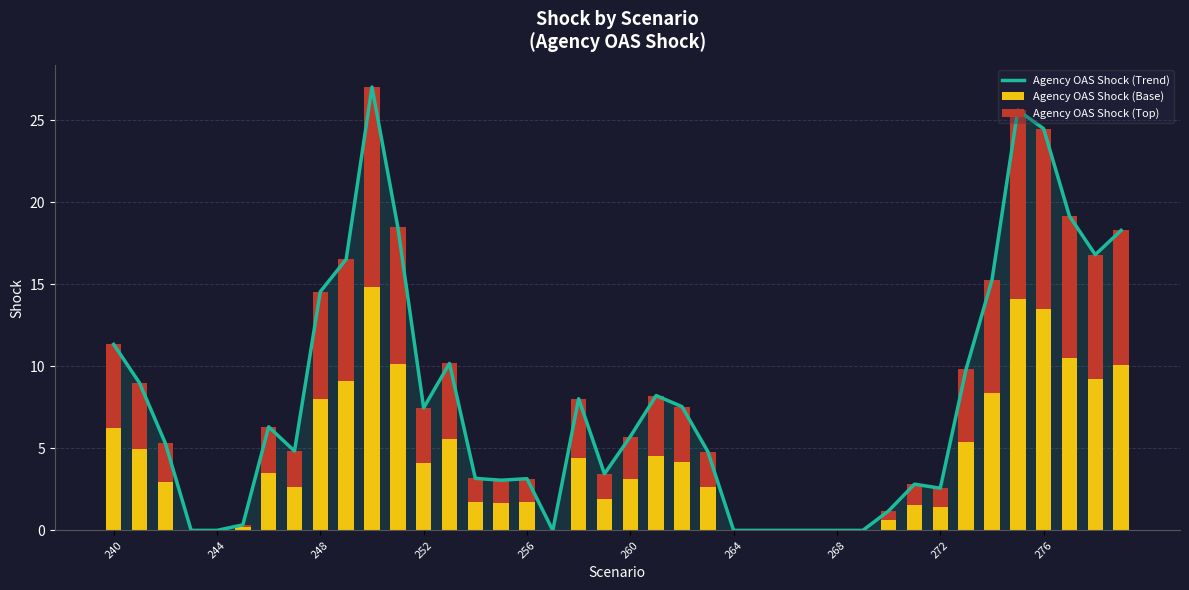

Rank the series at 264 from highest to lowest value.

Agency OAS Shock (Trend), Agency OAS Shock (Base), Agency OAS Shock (Top)